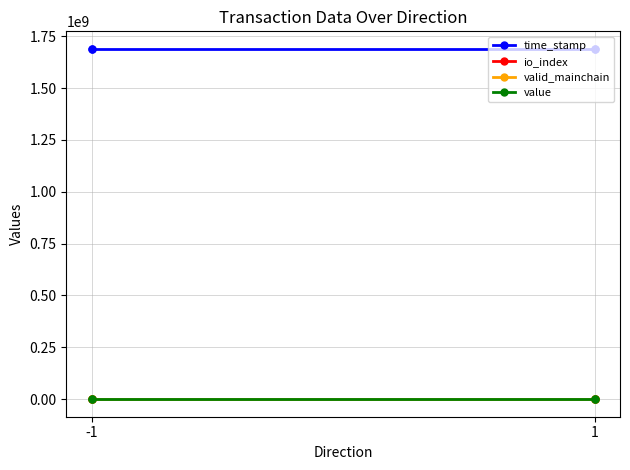

How many series are shown in this chart?

4